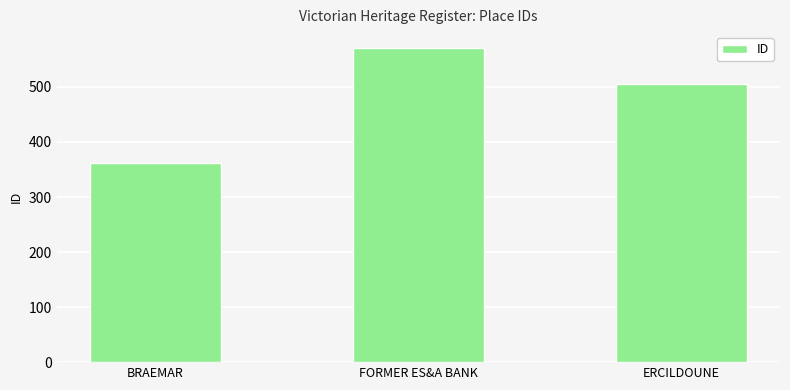

At which category does the chart reach its minimum across all series?

BRAEMAR